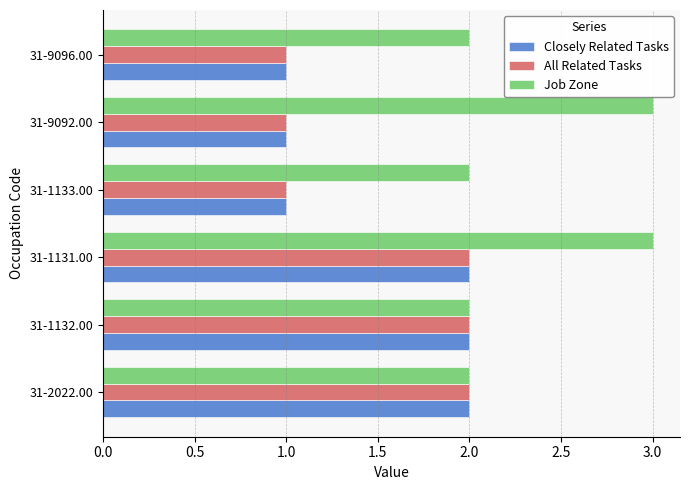

What is the average value of the All Related Tasks series?

2